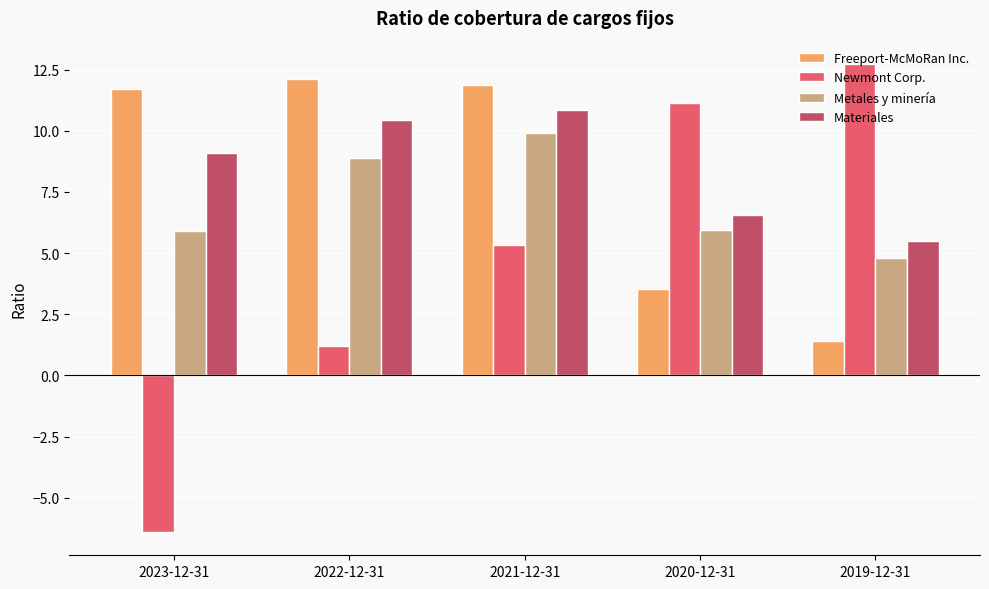

At which label is Freeport-McMoRan Inc. closest to 6?

2020-12-31